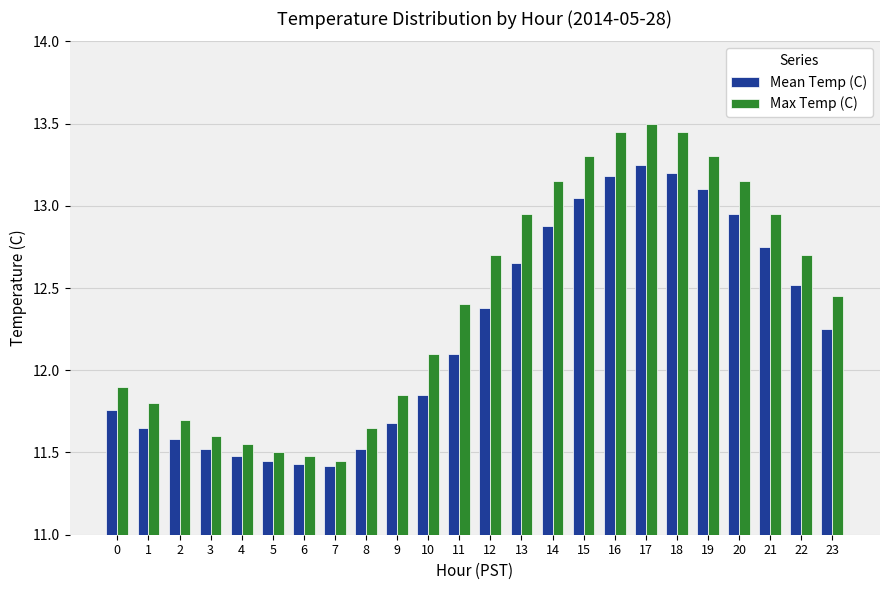

At how many categories does at least one series exceed 12?

14